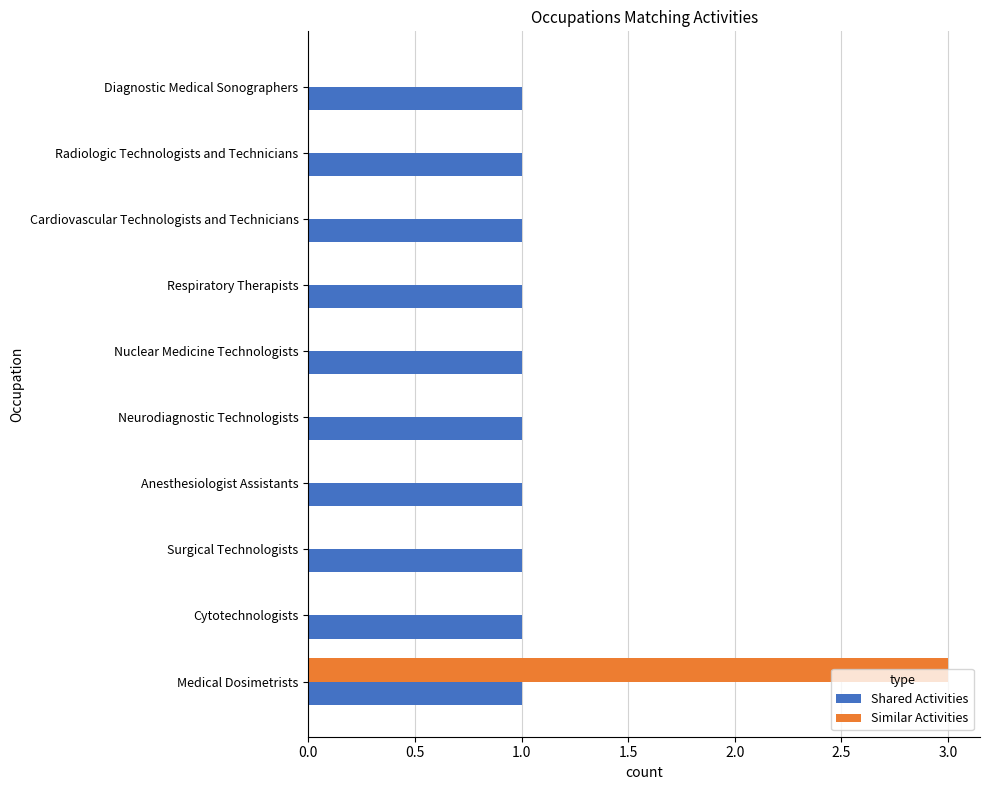

True or false: Shared Activities has a value of 1 at Cardiovascular Technologists and Technicians.

True